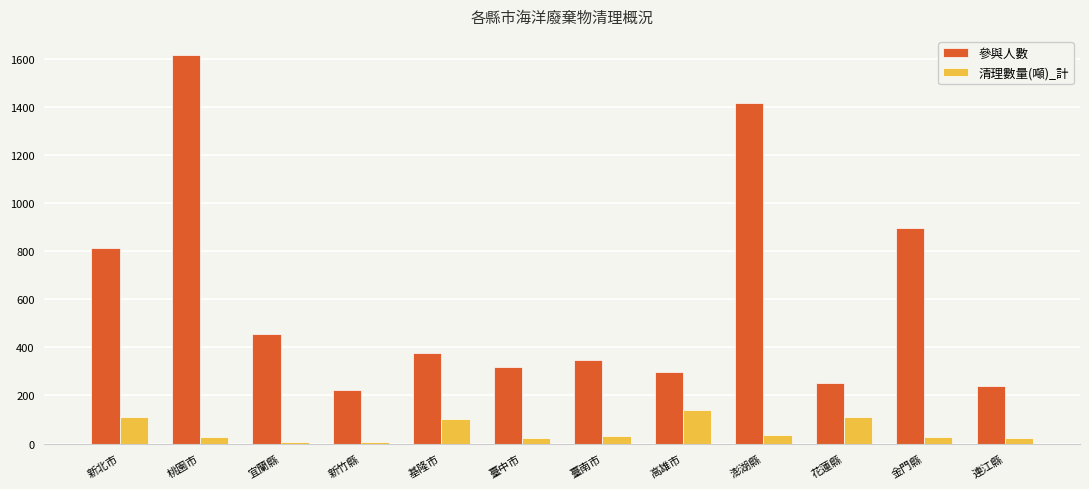

Count the number of data series in this chart.

2